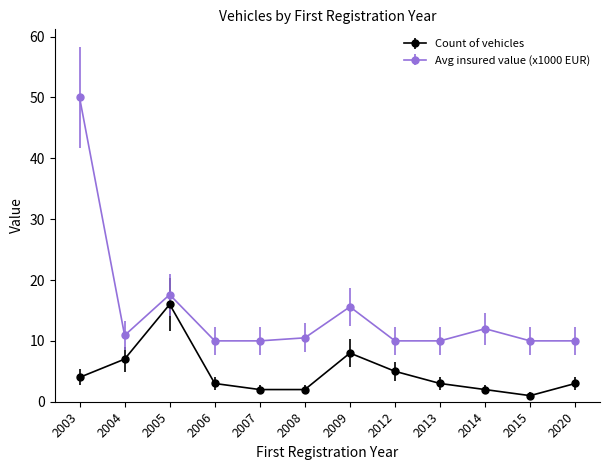

Which series has the widest spread of values?

Avg insured value (x1000 EUR)